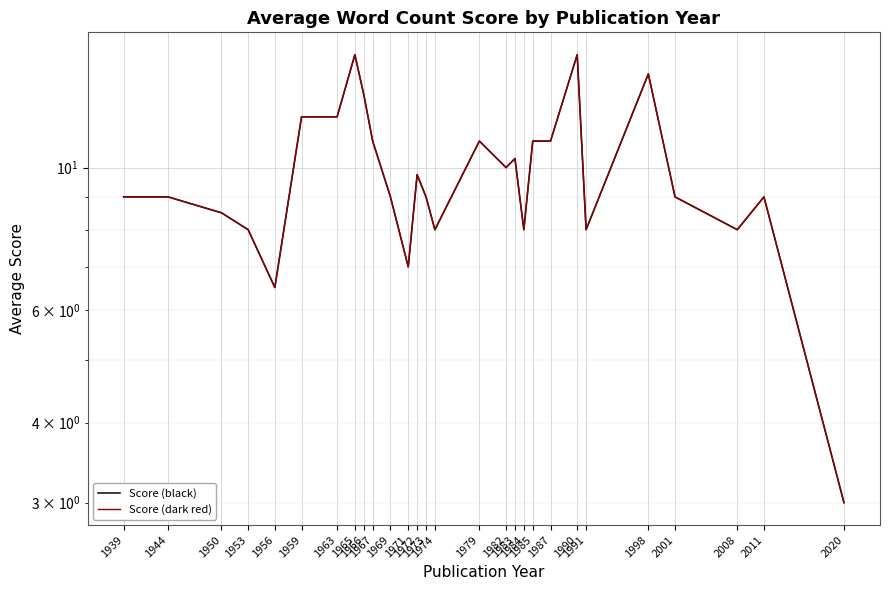

Is the value of Score (dark red) at 1965 greater than the value of Score (black) at 1966?

Yes